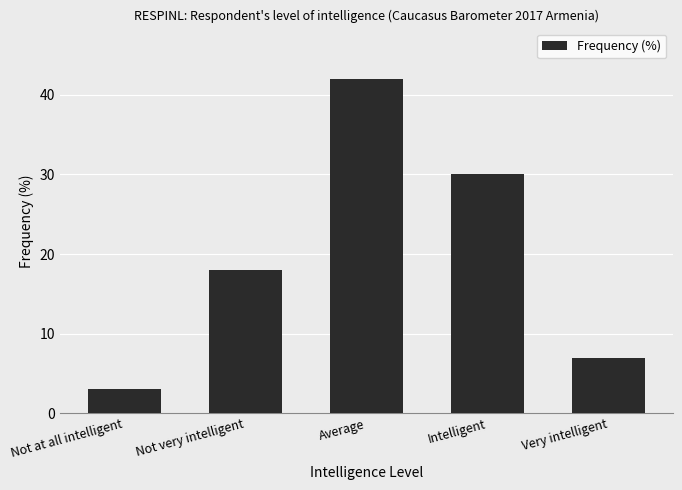

What is the sum of the values at Very intelligent and Average?

49